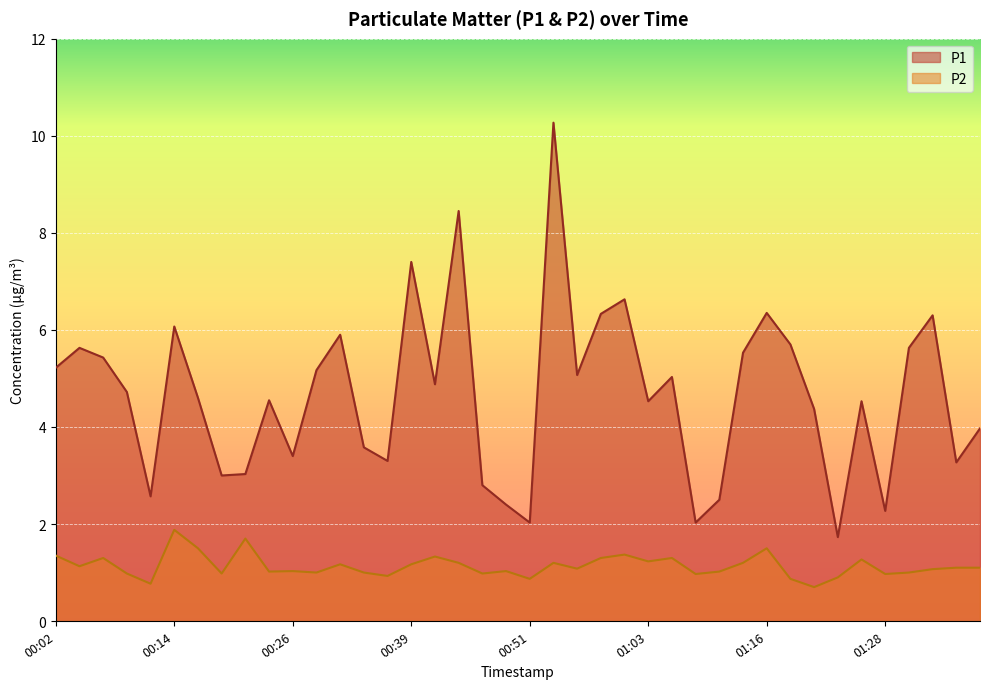

Reading right to left, list all the values displayed in this chart.

P1: 4.0	3.3	6.3	5.6	2.3	4.5	1.7	4.4	5.7	6.3	5.5	2.5	2.0	5.0	4.5	6.6	6.3	5.1	10.3	2.0	2.4	2.8	8.4	4.9	7.4	3.3	3.6	5.9	5.2	3.4	4.5	3.0	3.0	4.6	6.1	2.6	4.7	5.4	5.6	5.2
P2: 1.1	1.1	1.1	1.0	1.0	1.3	0.9	0.7	0.9	1.5	1.2	1.0	1.0	1.3	1.2	1.4	1.3	1.1	1.2	0.9	1.0	1.0	1.2	1.3	1.2	0.9	1.0	1.2	1.0	1.0	1.0	1.7	1.0	1.5	1.9	0.8	1.0	1.3	1.1	1.4